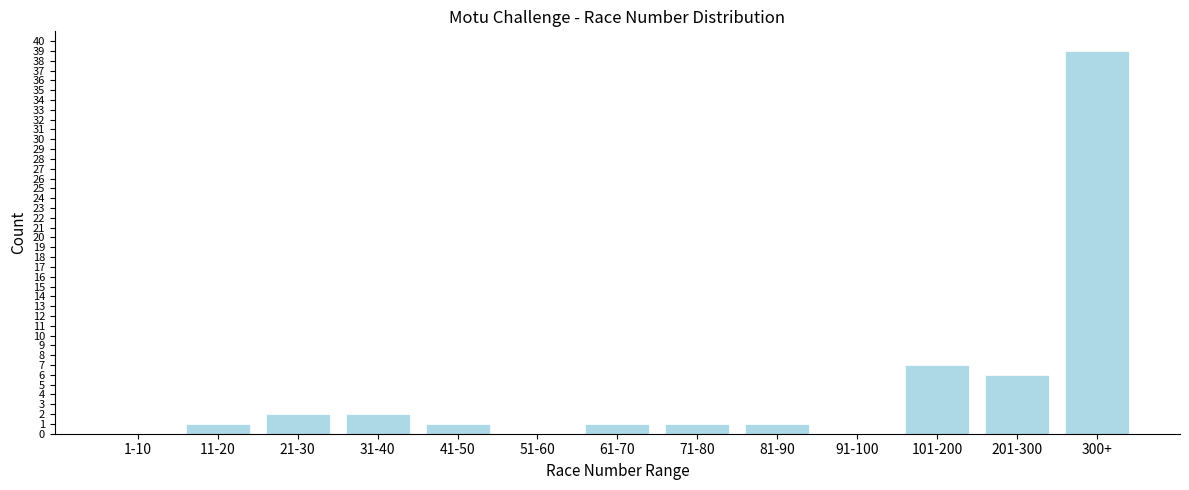

Reading left to right, extract all data points from this chart.

1-10=0	11-20=1	21-30=2	31-40=2	41-50=1	51-60=0	61-70=1	71-80=1	81-90=1	91-100=0	101-200=7	201-300=6	300+=39